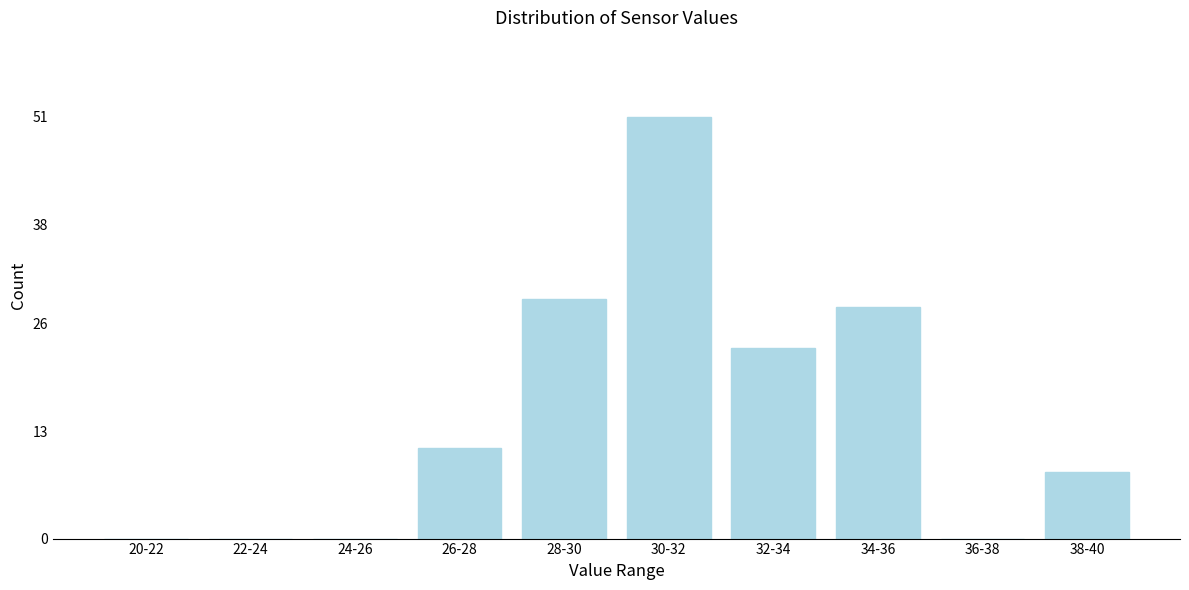

Reading left to right, extract all data points from this chart.

20-22=0	22-24=0	24-26=0	26-28=11	28-30=29	30-32=51	32-34=23	34-36=28	36-38=0	38-40=8